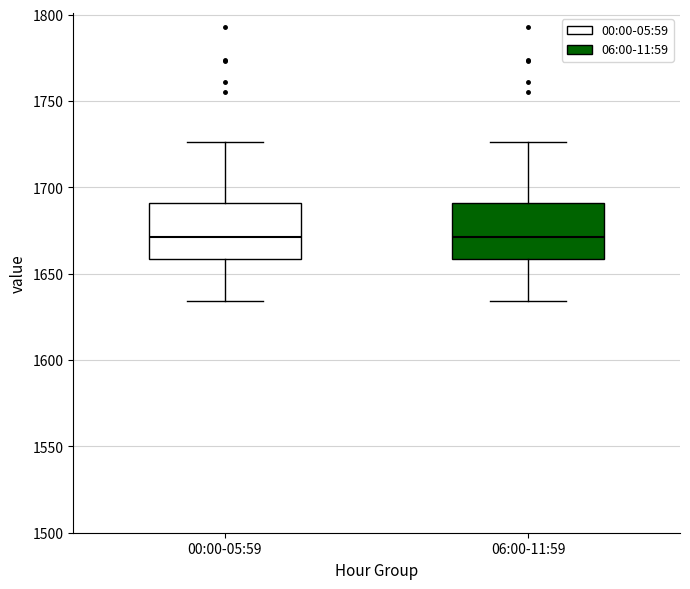

Reading left to right, transcribe this box plot: for each box, give where its median line is, the range the box spans, and where its two whiskers end, as read against the y-axis. The values are not printed on the chart, so give them approximately, as read against the axis.

00:00-05:59: median 1670, box 1660 to 1690, whiskers 1635 to 1725
06:00-11:59: median 1670, box 1660 to 1690, whiskers 1635 to 1725